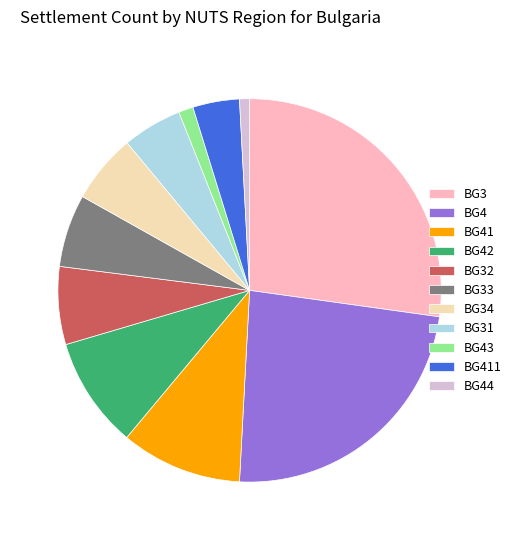

What is the largest slice in the pie chart?

BG3